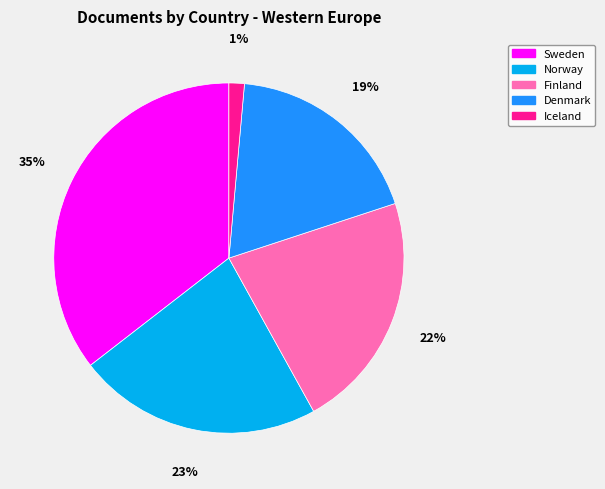

Which has a higher value, Finland or Norway?

Norway